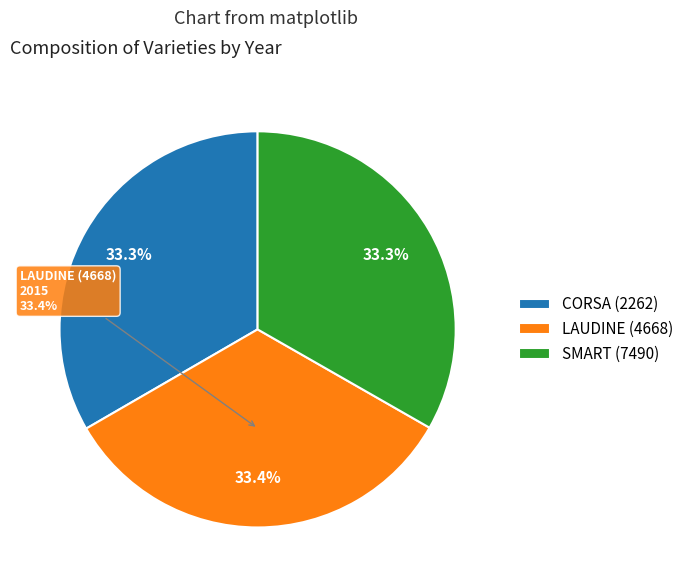

What is the smallest slice in the pie chart?

SMART (7490)